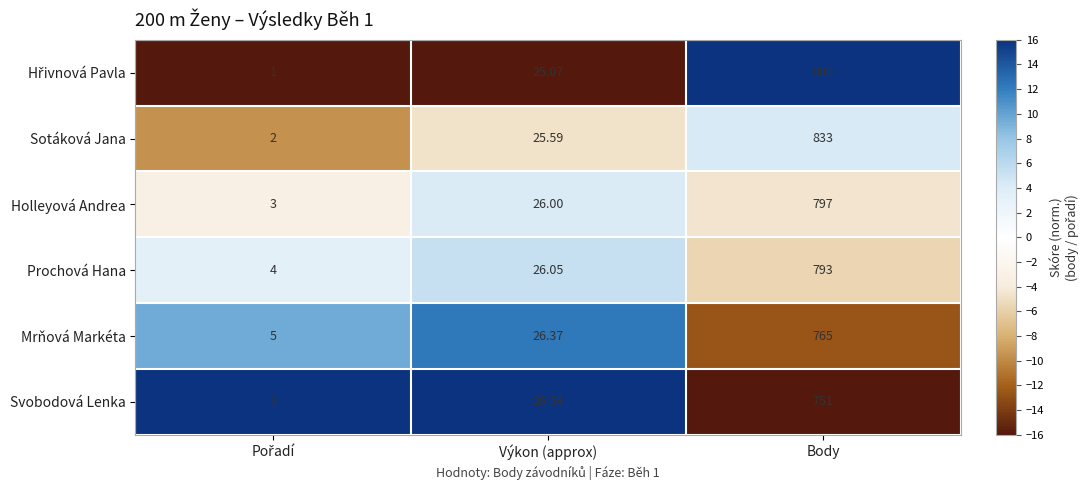

Which category has the highest value across all series?

Body